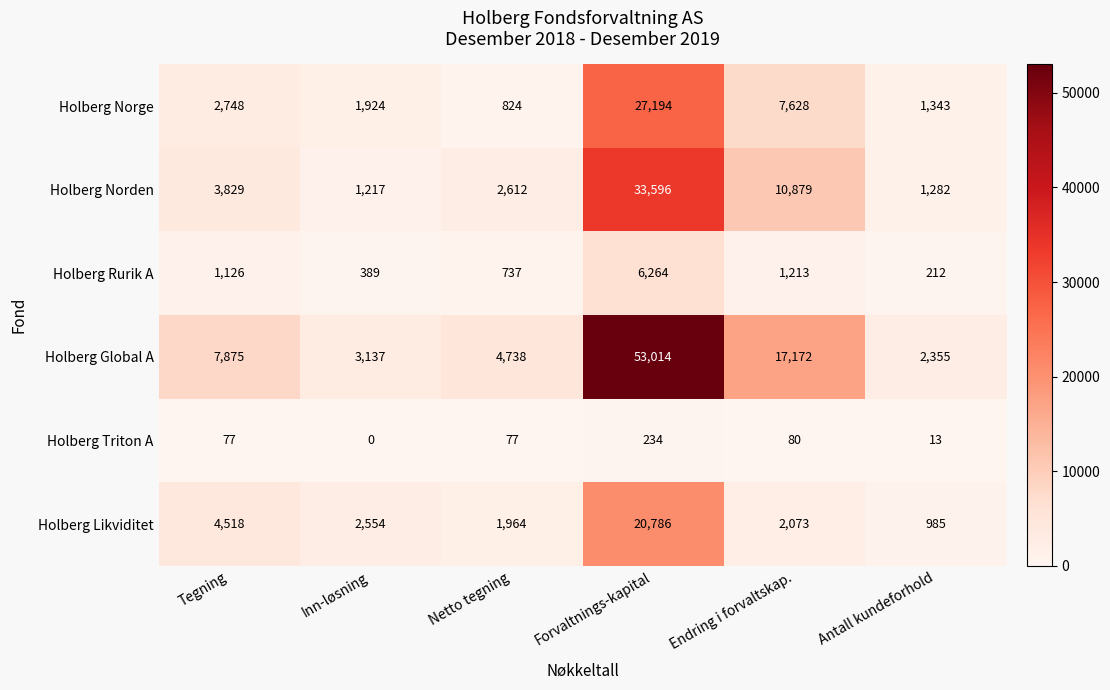

At how many categories does at least one series exceed 3876?

4